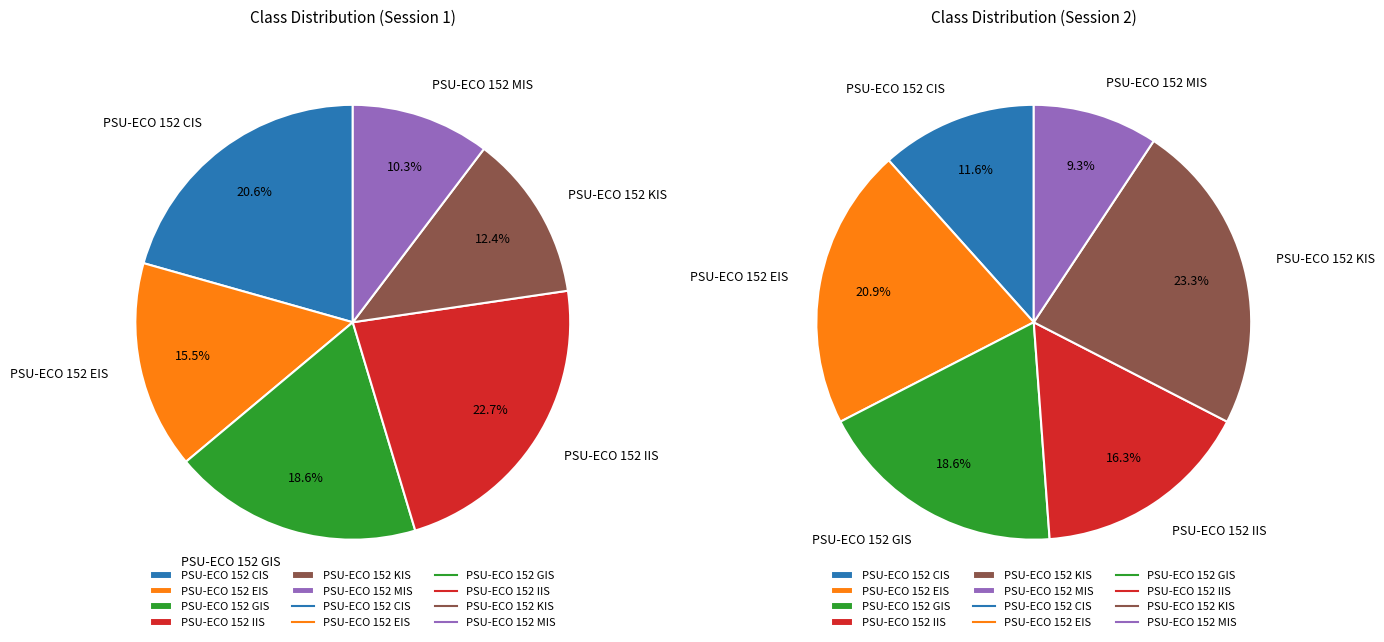

To the nearest percent, what is the combined percentage of PSU-ECO 152 IIS and PSU-ECO 152 KIS?

35%